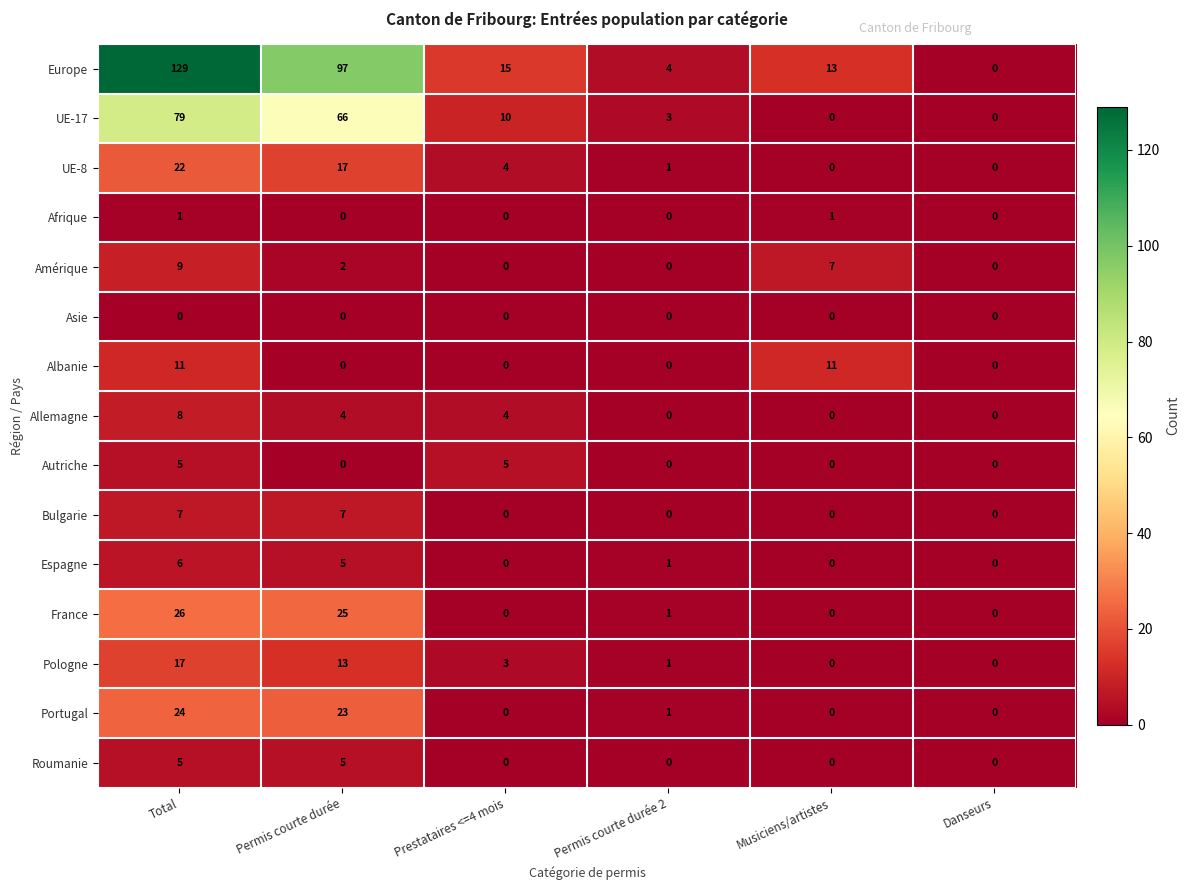

What is the maximum value shown in the chart?

129